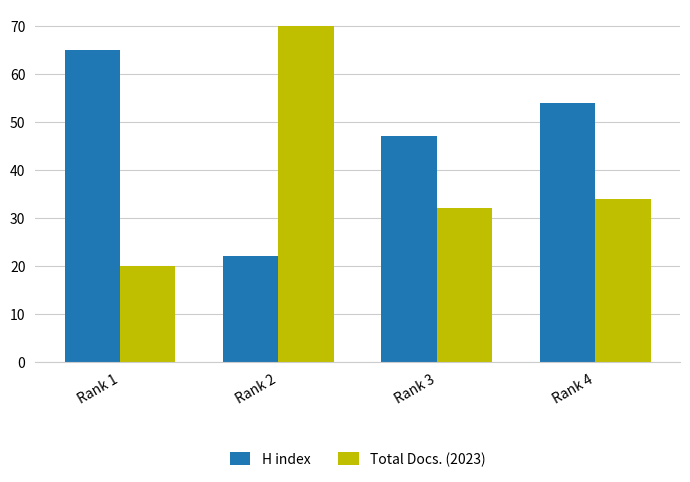

Which series has the widest spread of values?

Total Docs. (2023)